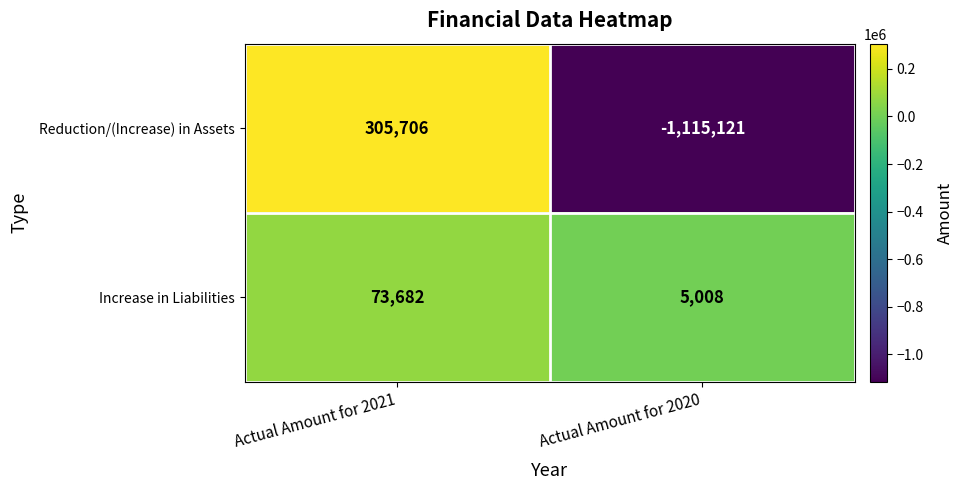

True or false: Increase in Liabilities has a value of 2648 at Actual Amount for 2020.

False